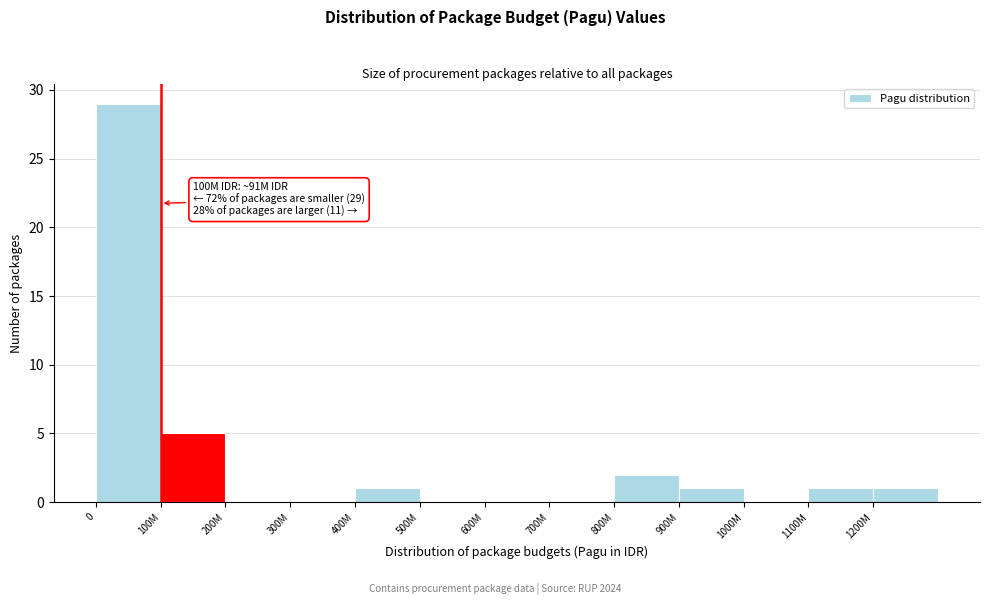

Reading right to left, extract all data points from this chart.

1200M=1	1100M=1	1000M=0	900M=1	800M=2	700M=0	600M=0	500M=0	400M=1	300M=0	200M=0	100M=5	0=29